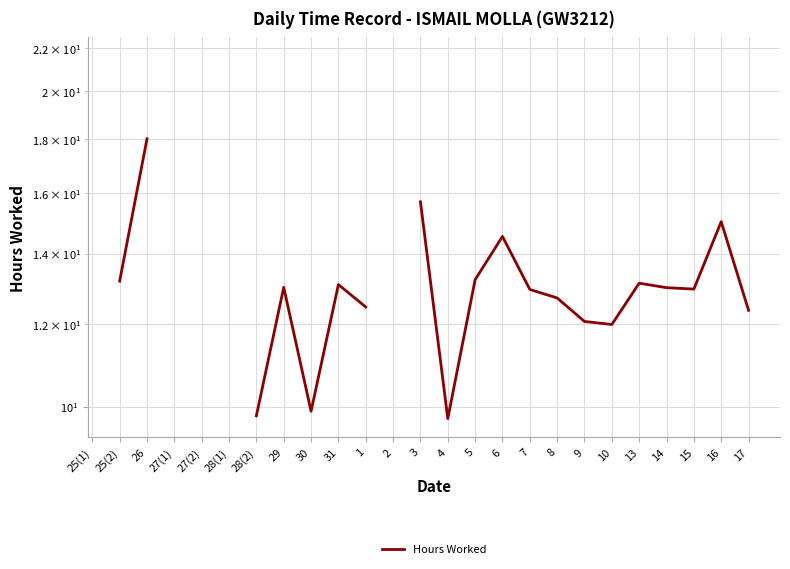

True or false: there are more than 2 points higher than both neighbors.

True